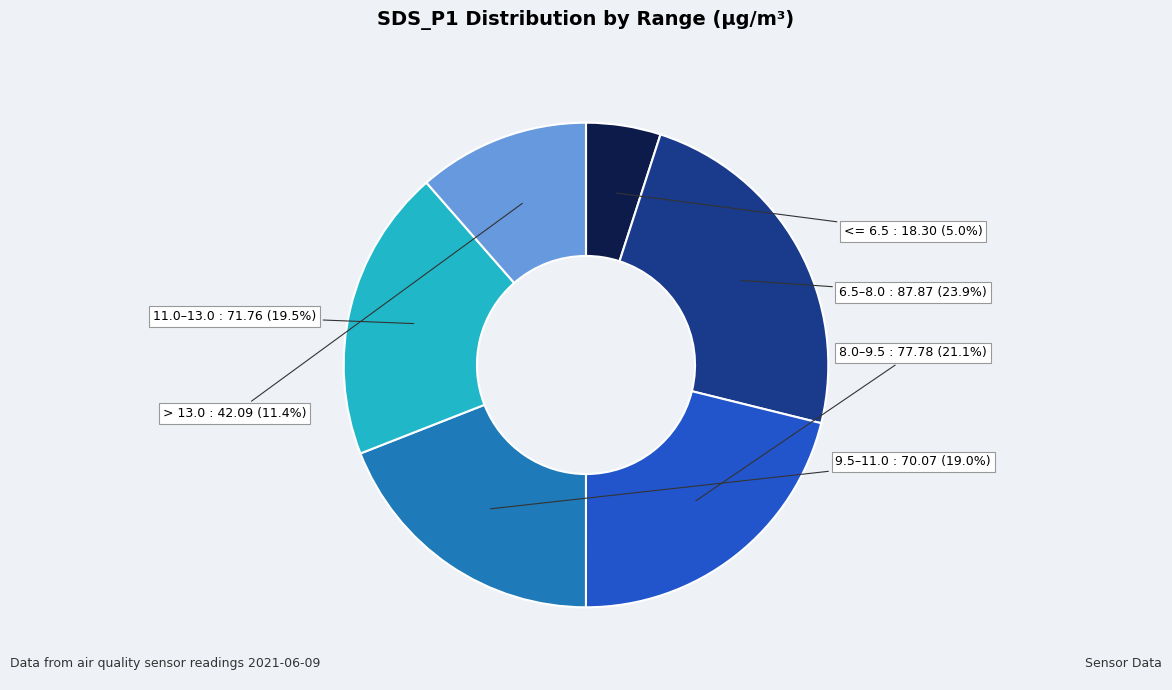

Does any single category account for the majority?

No